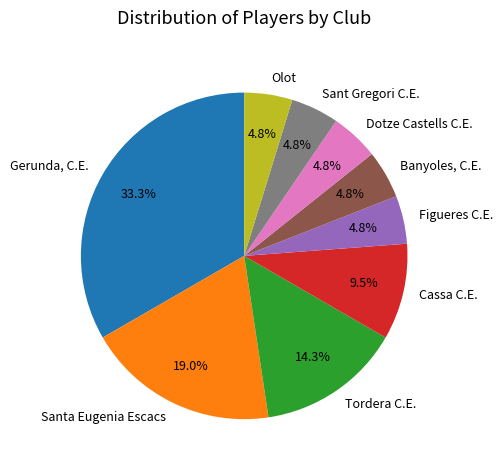

Approximately how many times larger is the value at Banyoles, C.E. compared to Tordera C.E.?

0.3